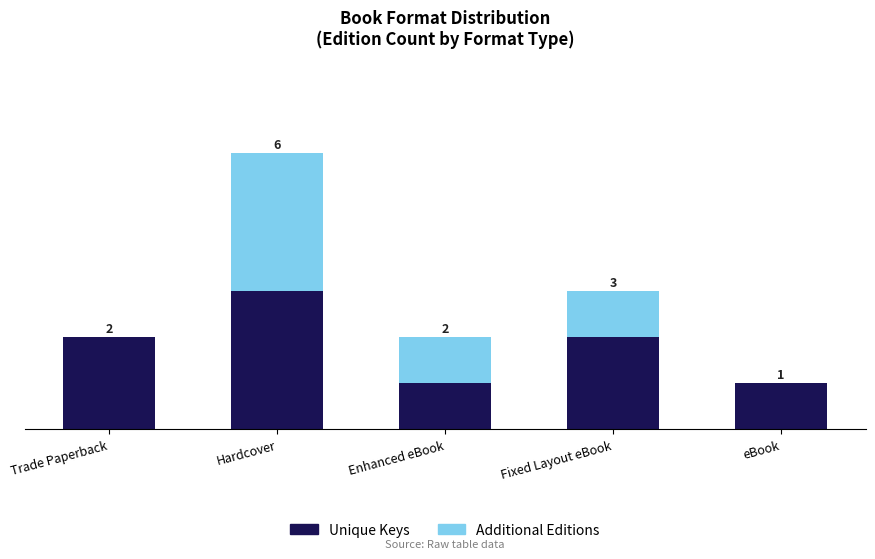

Which category has the highest value in the Unique Keys series?

Hardcover